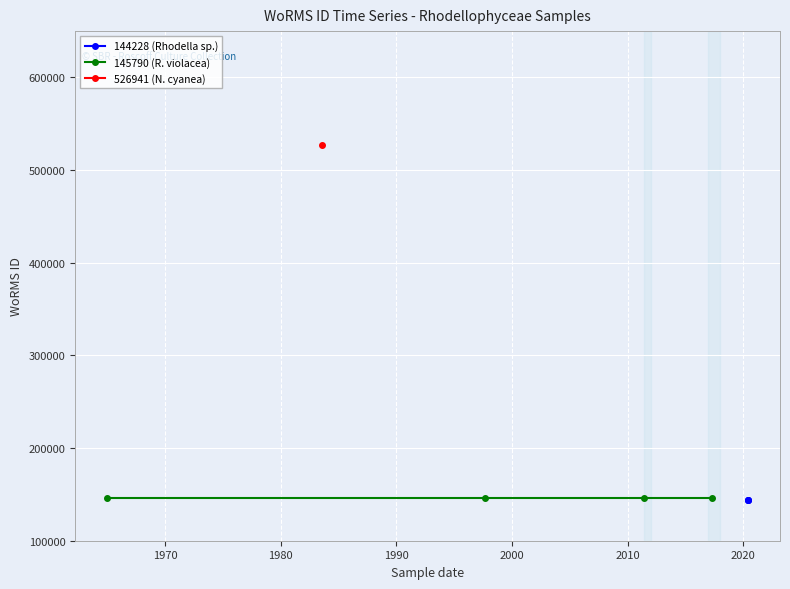

What is the ratio of the value at 2020-06-01 to the value at 2020-06-01?

1.0